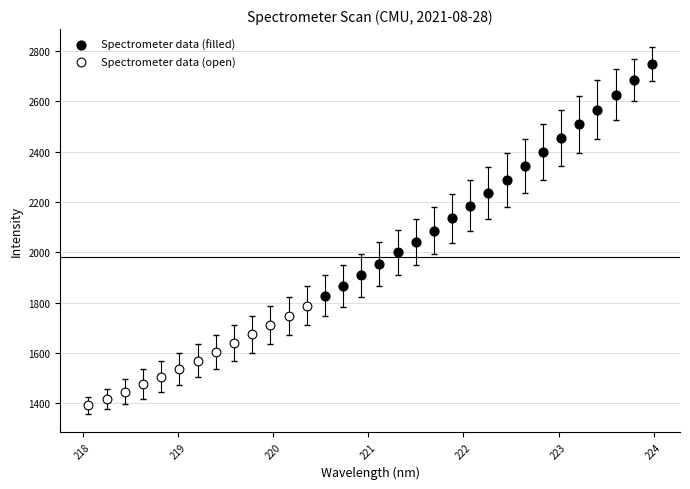

Which series reaches the minimum Y coordinate?

Spectrometer data (open)